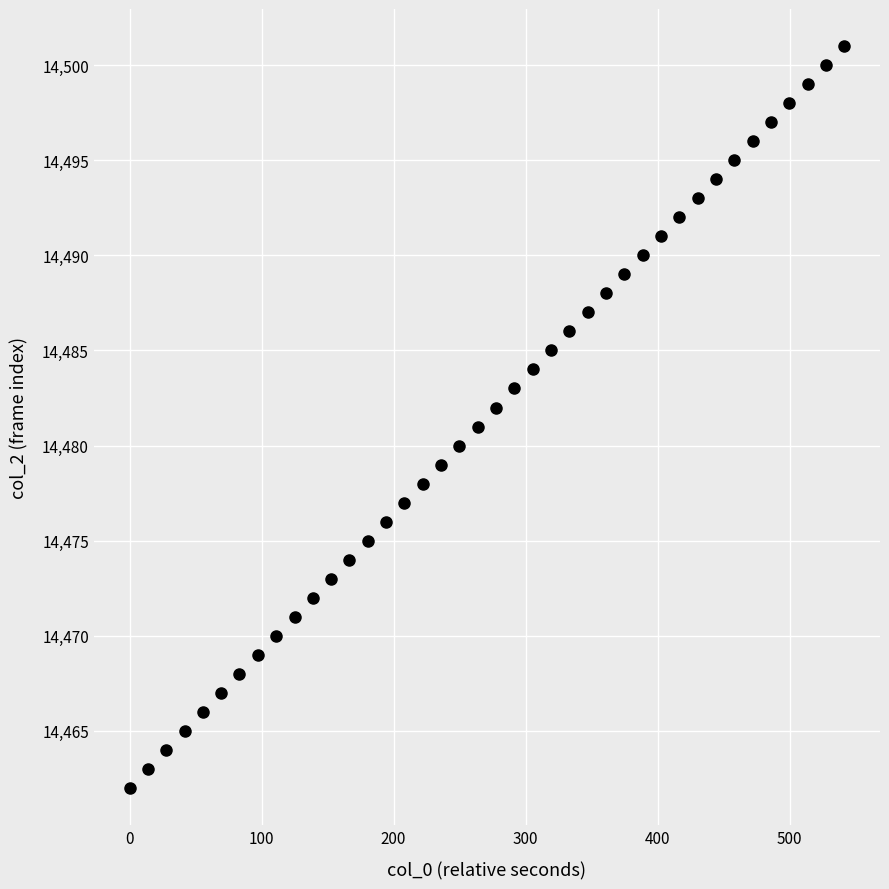

What is the range of Y values (max minus min)?

39